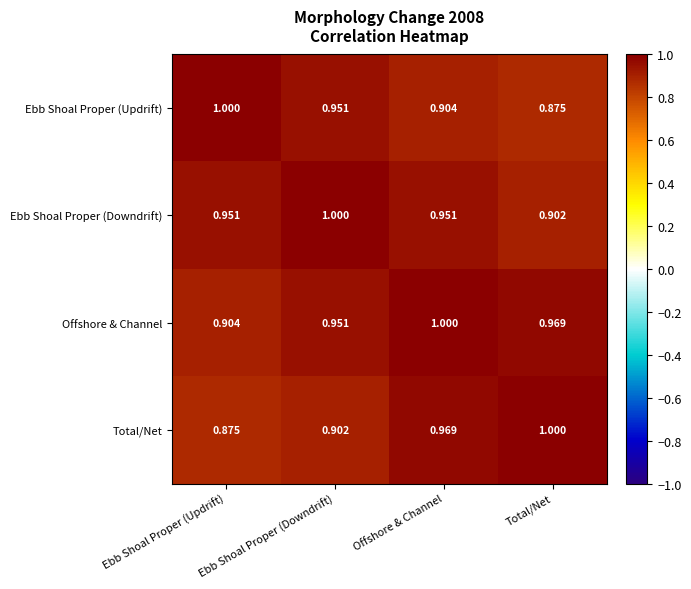

At Ebb Shoal Proper (Updrift), list the series in order from smallest to largest.

Total/Net, Offshore & Channel, Ebb Shoal Proper (Downdrift), Ebb Shoal Proper (Updrift)